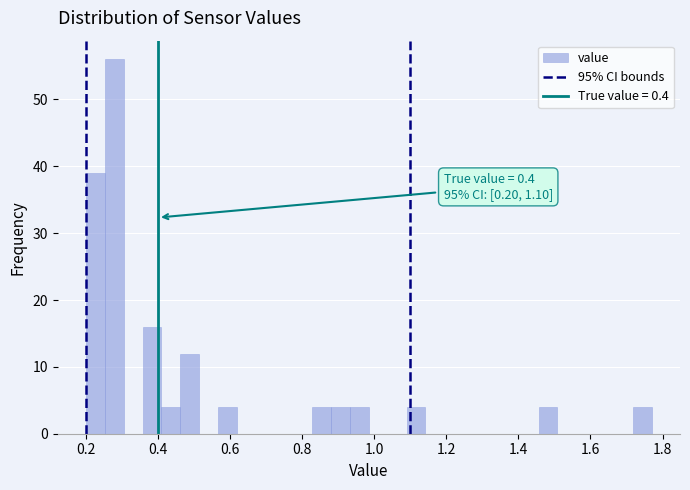

Read against the x-axis, roughly where is the centre of the tallest bar?

0.28